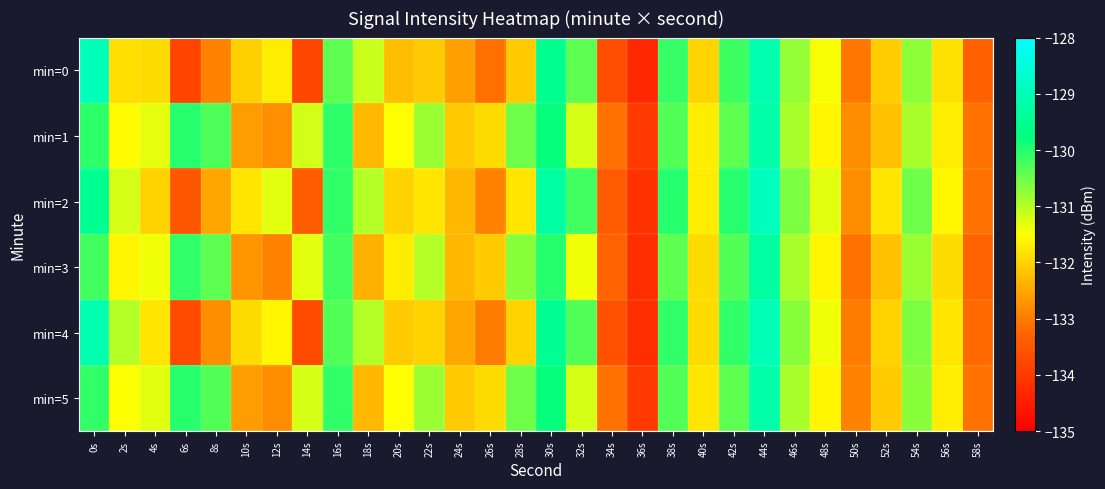

What is the difference between the highest and lowest values at 16s?

0.3